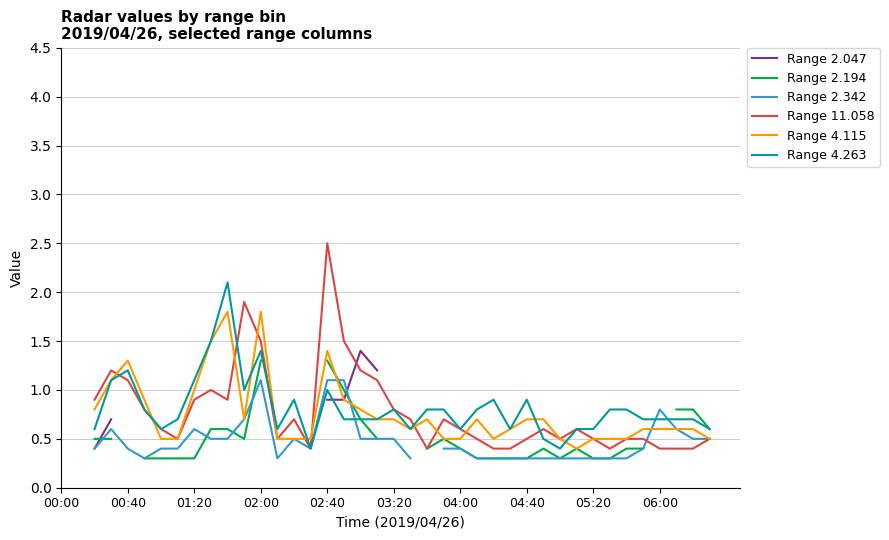

Is this an area chart (filled region under the line)?

No